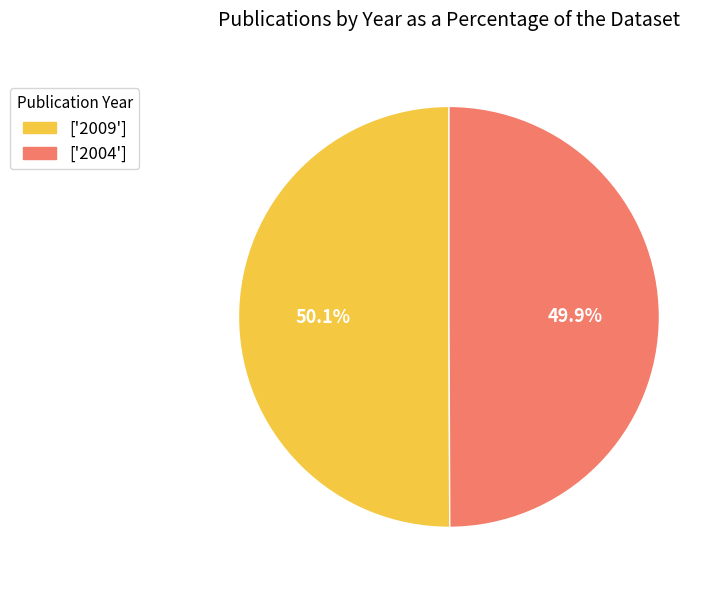

Is there any slice that represents more than half of the pie?

Yes